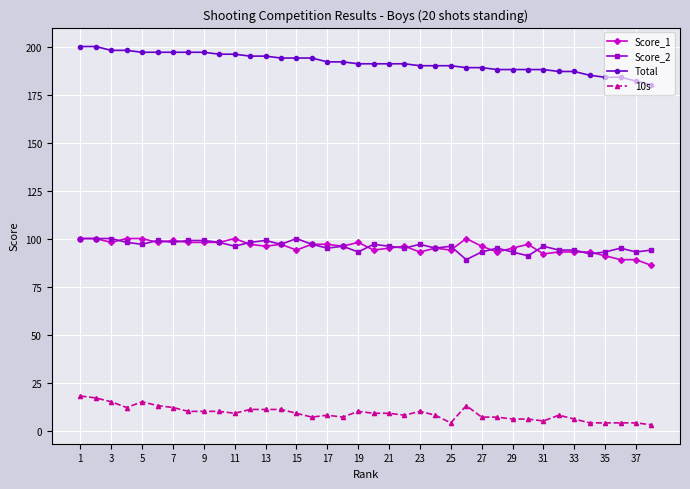

True or false: 10s and Total intersect in this chart.

False